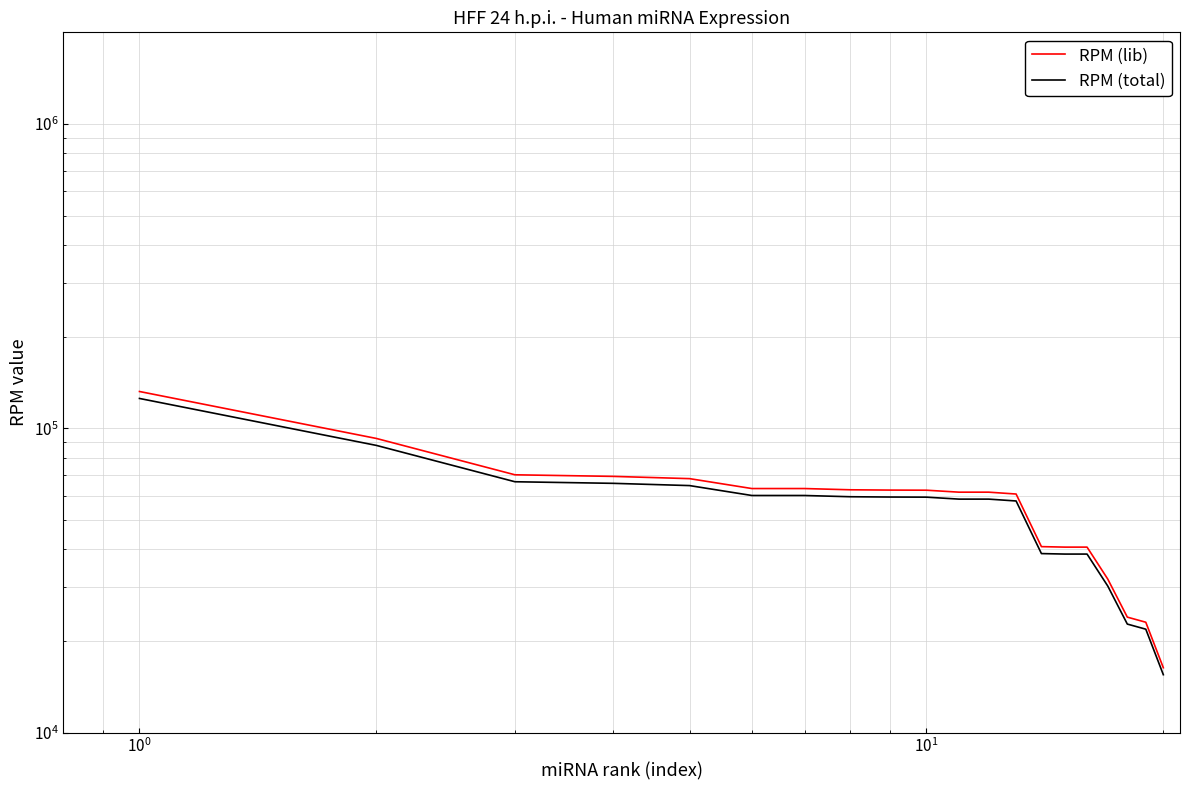

How many values in the RPM (total) series are below 59406?

10